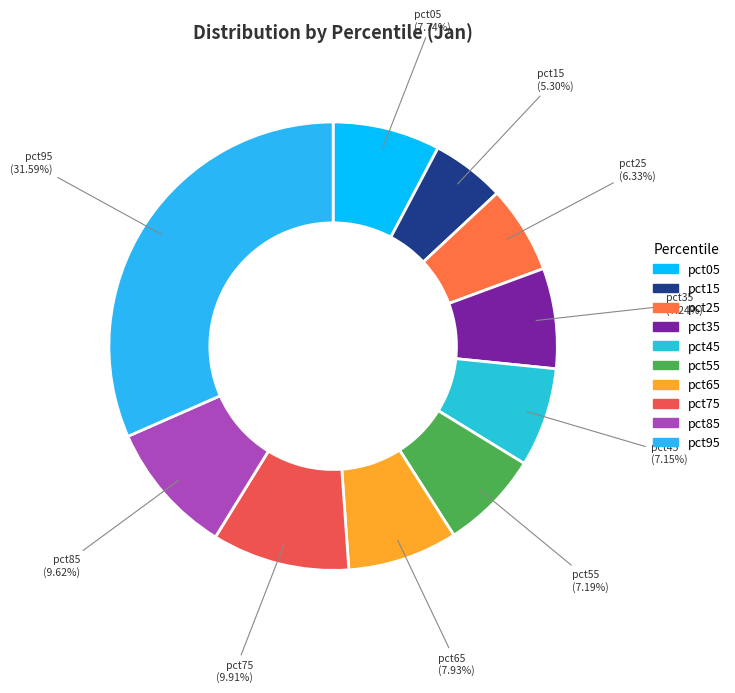

Do pct65 and pct15 together represent more than half of the pie?

No